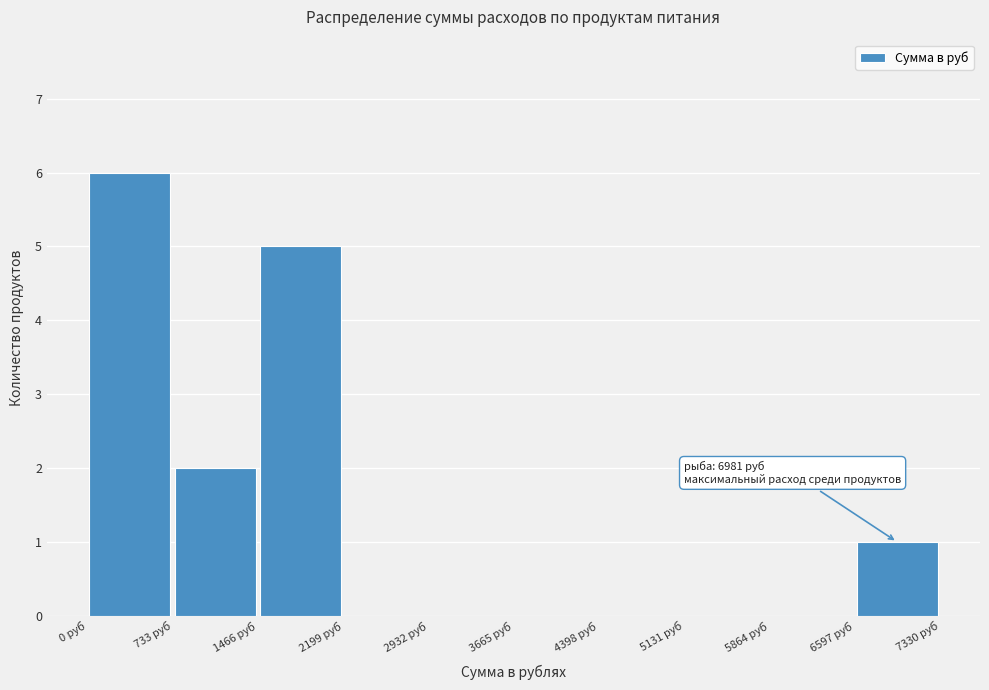

Which range on the x-axis has the tallest bar?

0 to 700